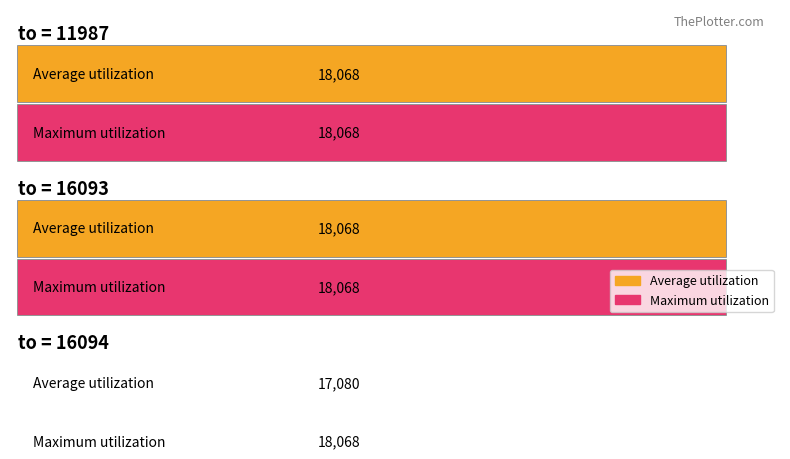

The value at 16094 is 8711. True or false?

False